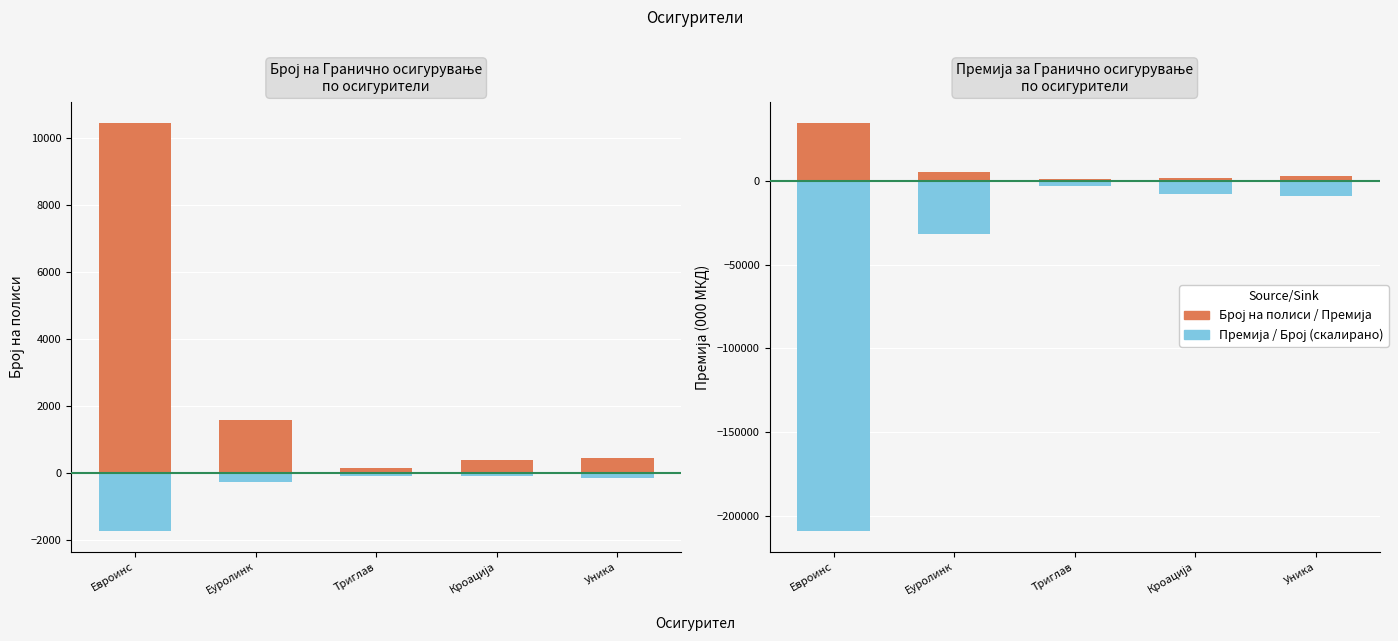

Is the value of Број на полиси at Кроација greater than the value of Премија (скалирано) at Евроинс?

Yes